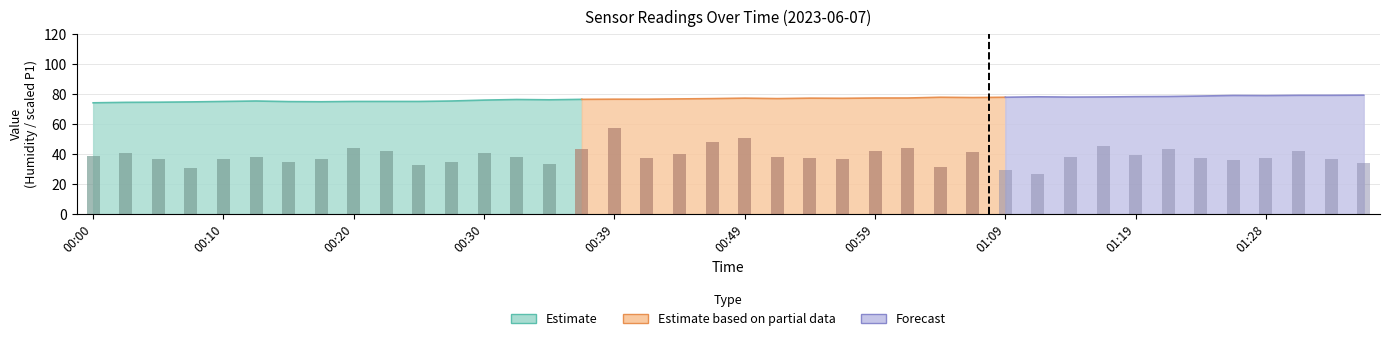

Is the value of Humidity at 00:37 greater than the value of SDS_P1 at 00:37?

Yes